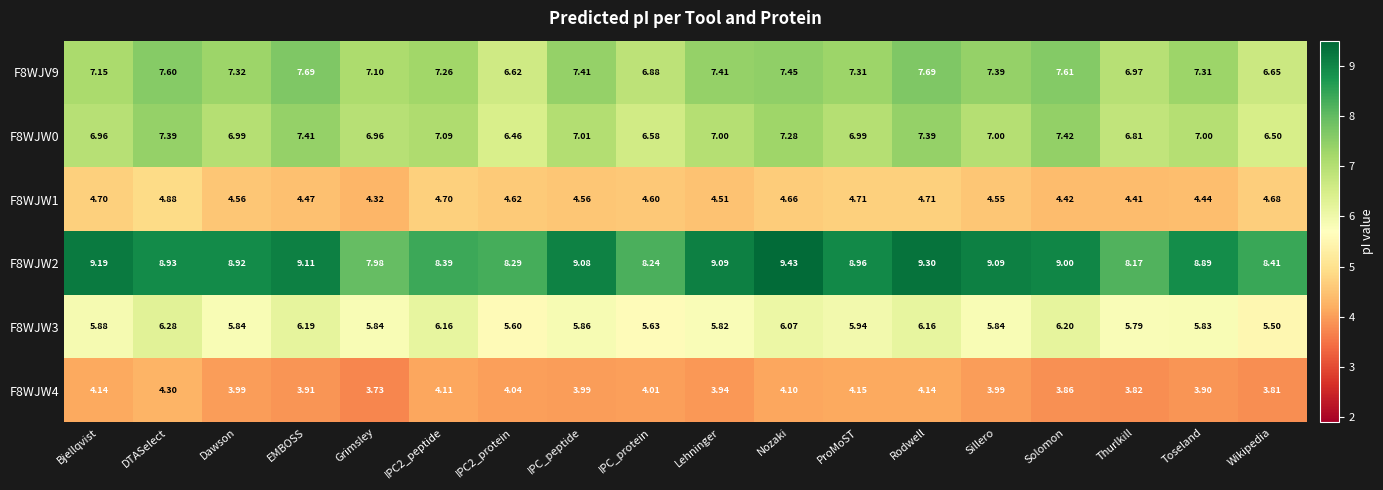

At which category is the sum across all series the highest?

Rodwell